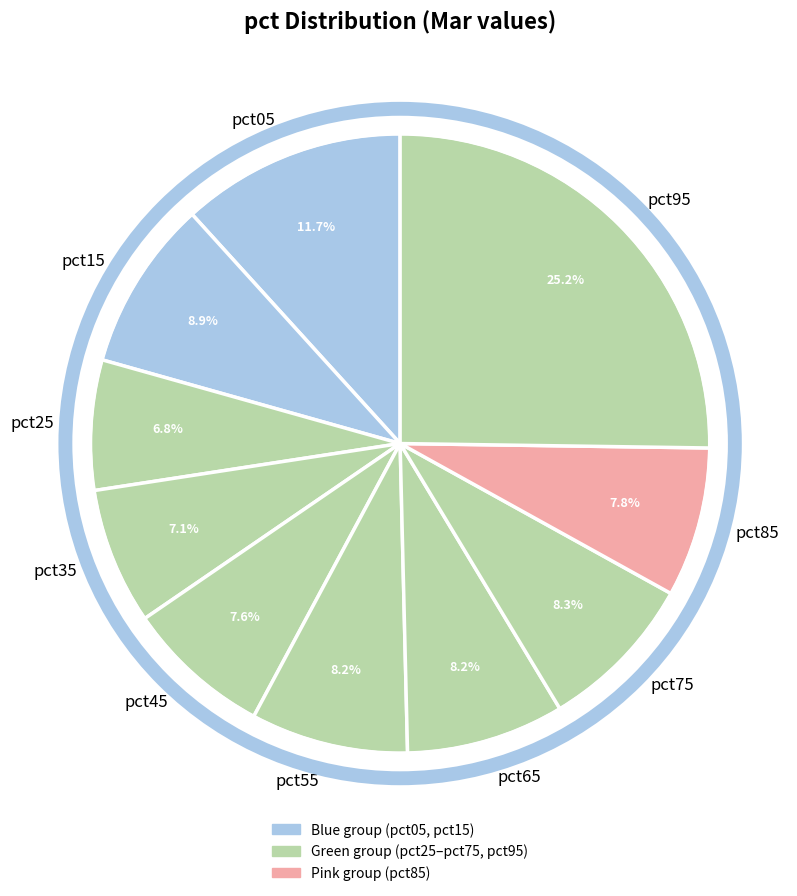

How many segments does this pie chart have?

10